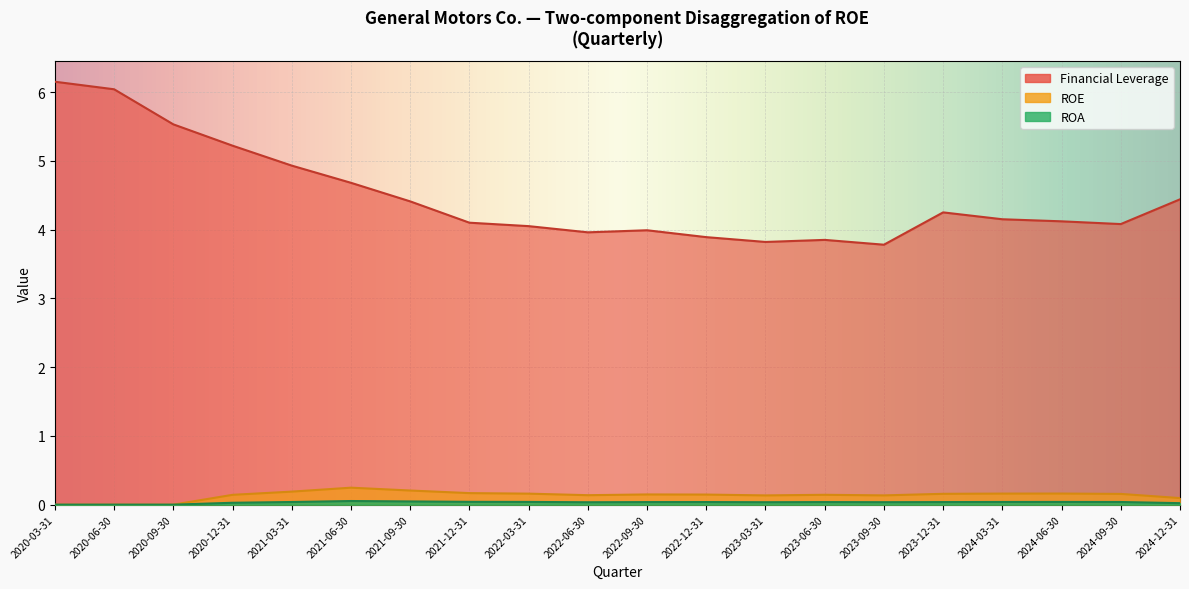

At which category is the sum across all series the highest?

2020-03-31